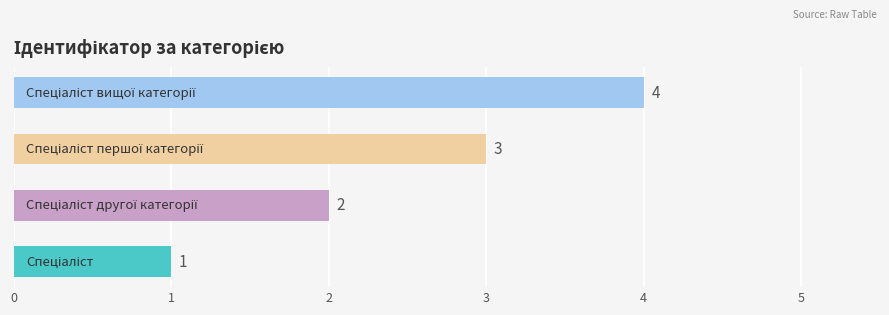

How many data points are less than 3?

2